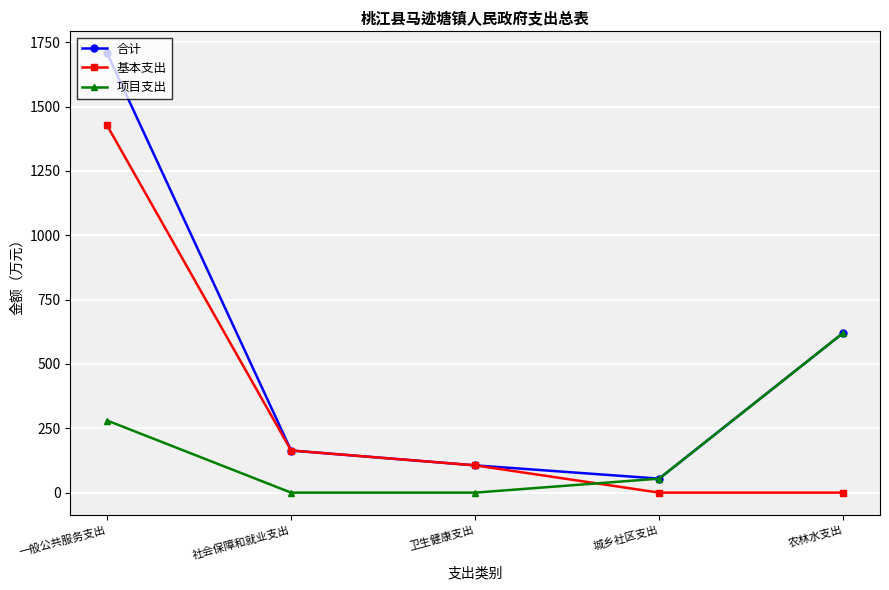

What is the value of the 基本支出 point at the 2nd from the left?

163.7